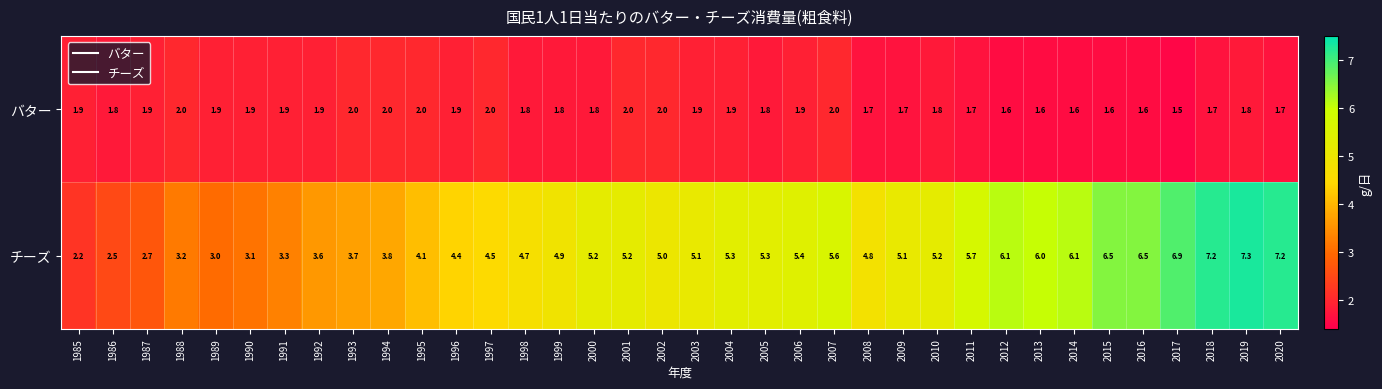

True or false: バター has a value of 2.0 at 1988.

True